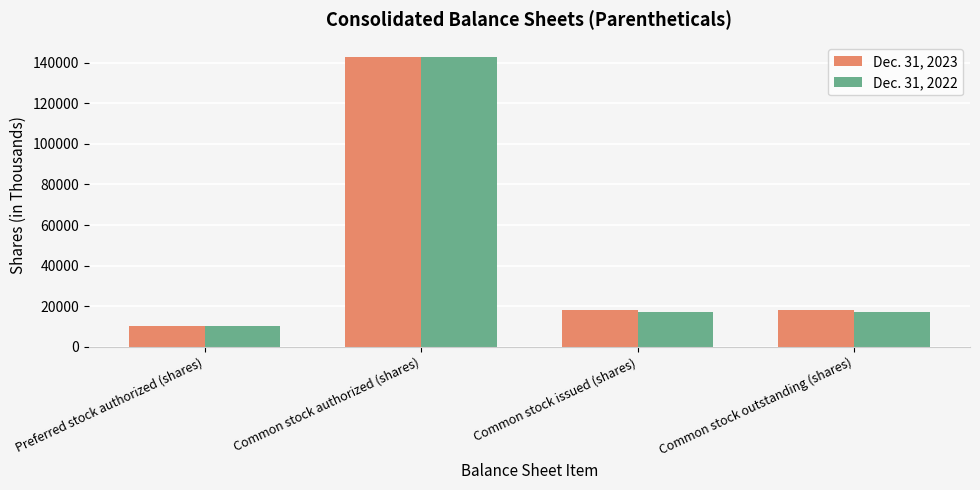

What is the label of the 3rd bar from the left?

Common stock issued (shares)